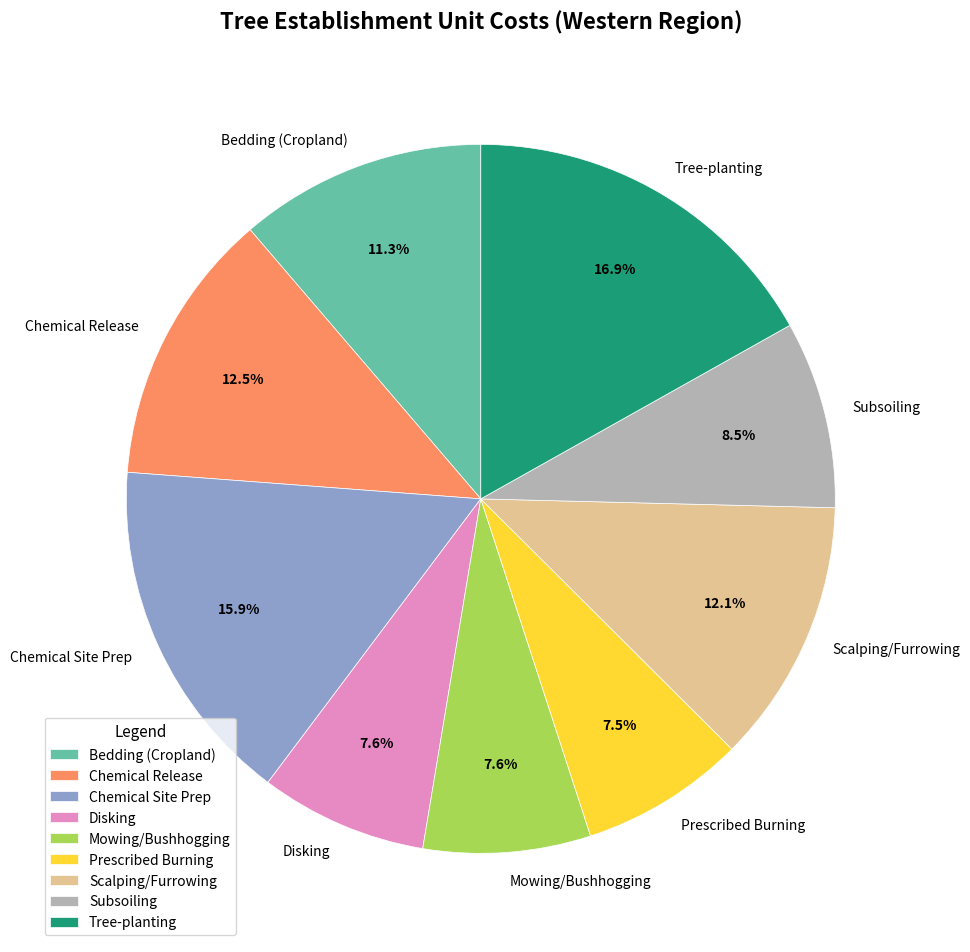

To the nearest percent, what is the difference between the Subsoiling and Chemical Site Prep slice percentages?

7%